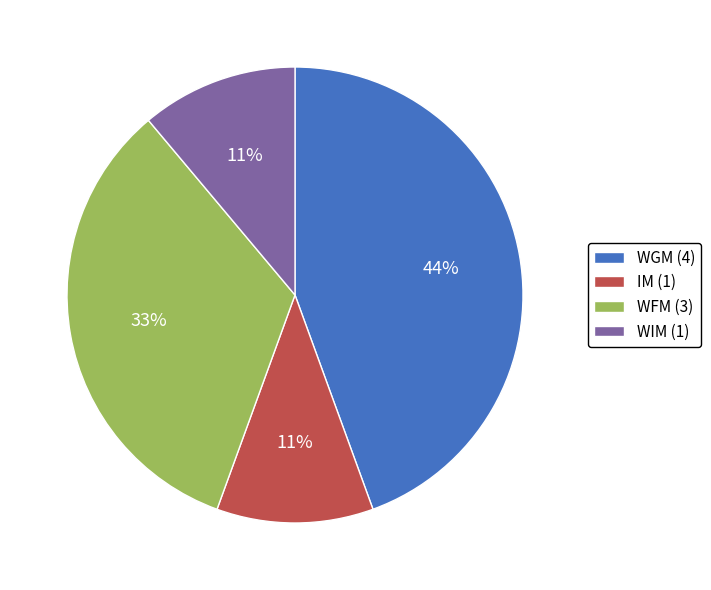

Is the sum of WFM (3) and WIM (1) greater than half?

No